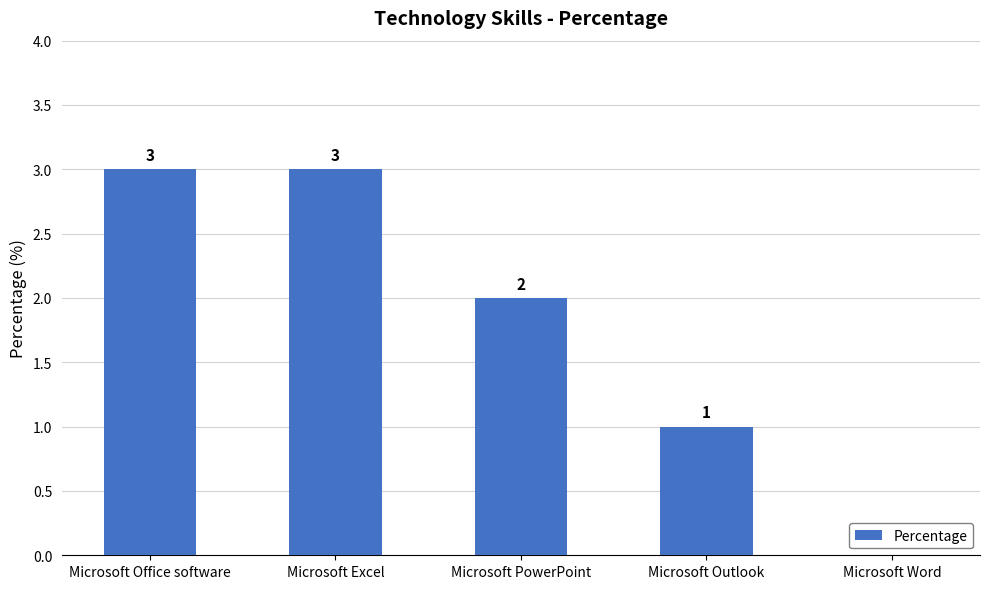

Between Microsoft Excel and Microsoft Word, which is larger?

Microsoft Excel